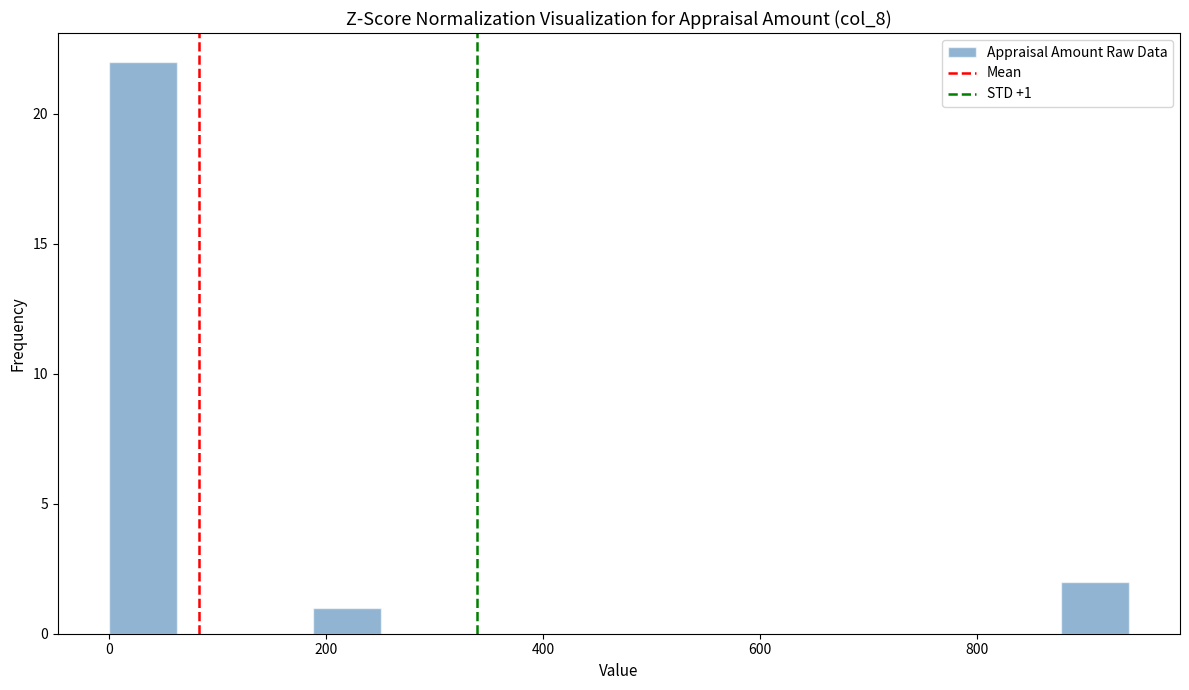

Read against the x-axis, roughly where is the centre of the tallest bar?

40